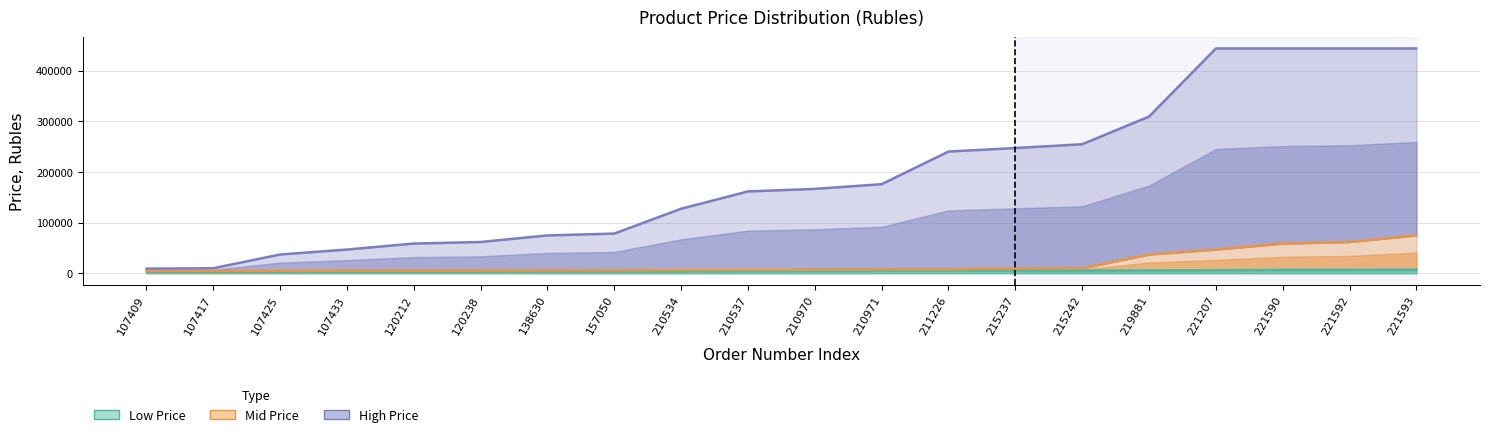

At which label is Low Price closest to 5200?

210971